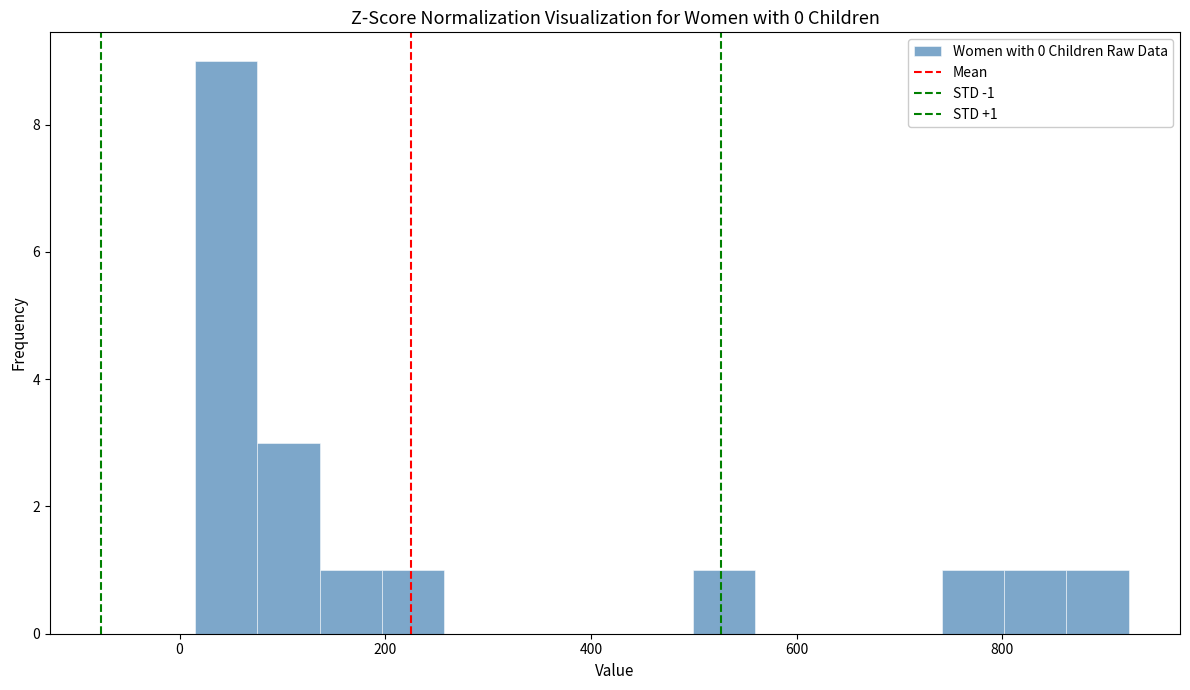

Read against the x-axis, roughly where is the centre of the tallest bar?

40